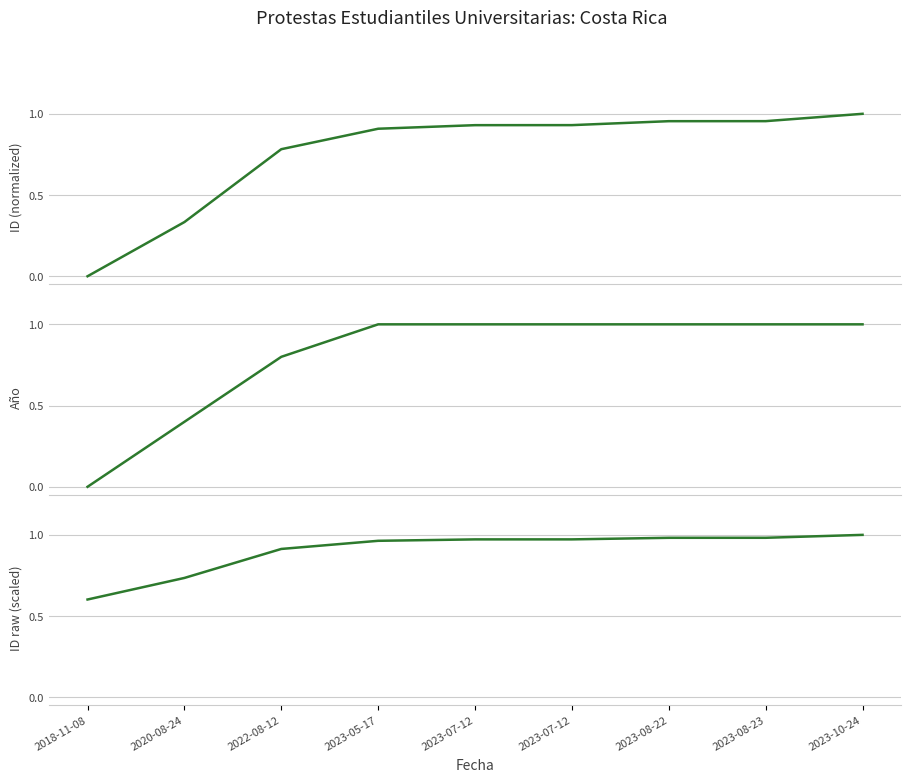

Which series has the largest total across all categories?

ID raw (scaled)